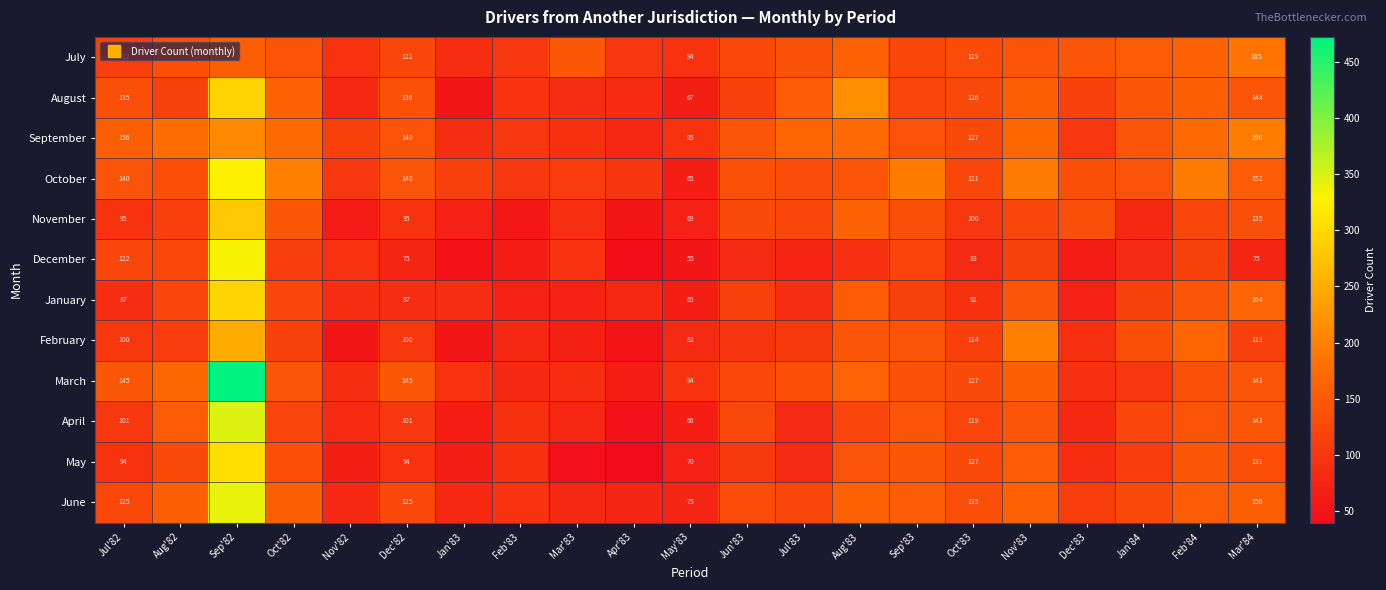

Which label corresponds to the smallest value in the chart?

Apr'83